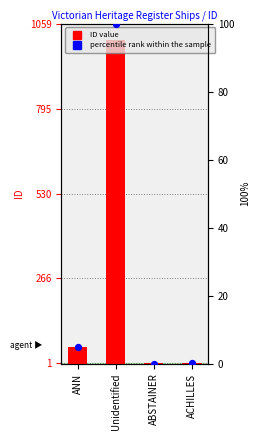

What are all the series names shown in the legend?

ID value, percentile rank within the sample